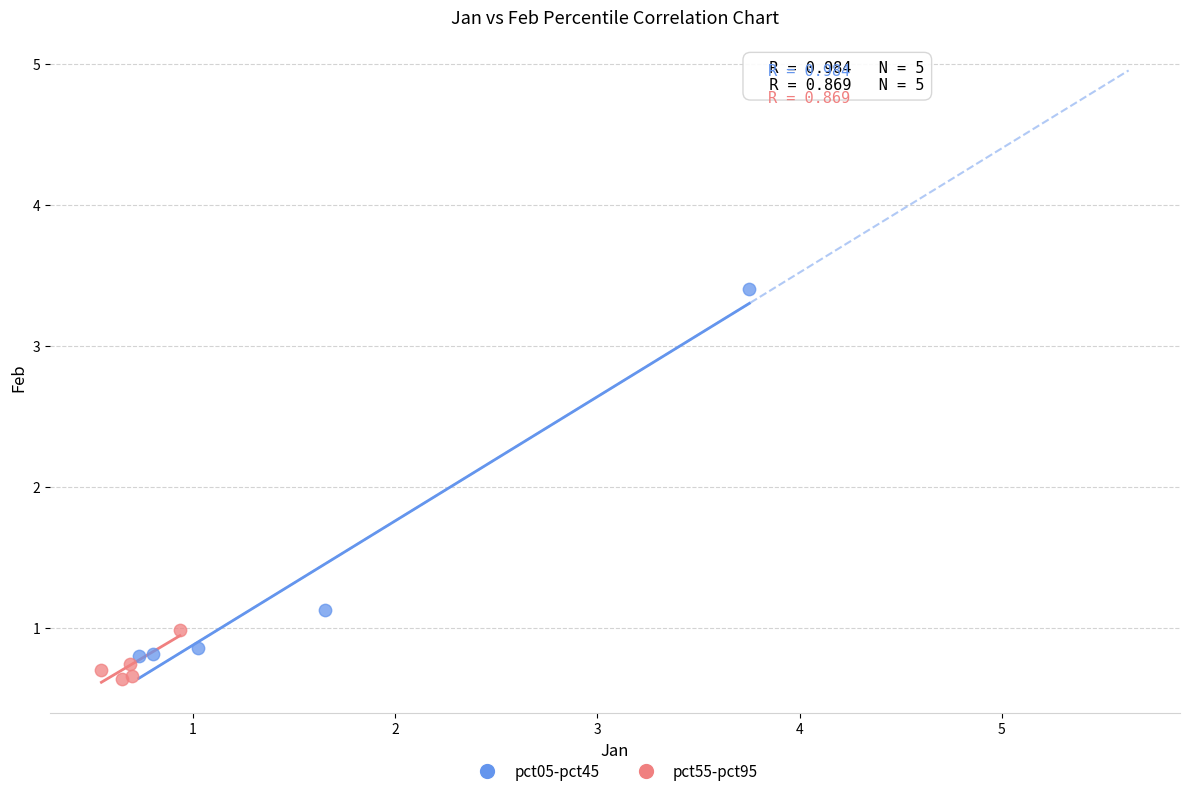

Which series has the largest Y range (max minus min)?

pct05-pct45